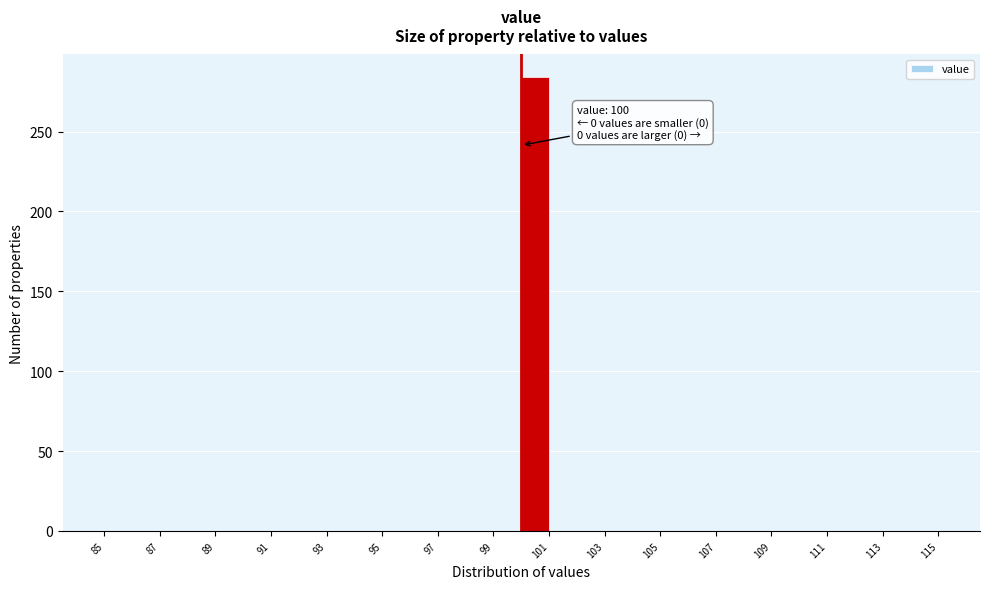

Which range on the x-axis has the tallest bar?

100 to 101